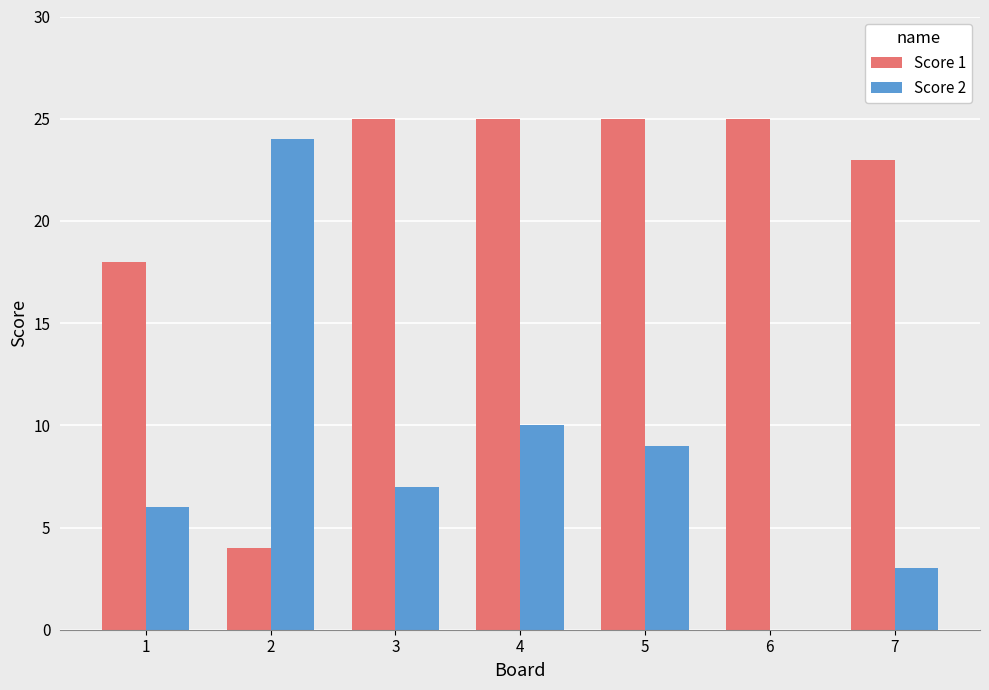

Is the value of Score 1 at 6 greater than the value of Score 2 at 3?

Yes